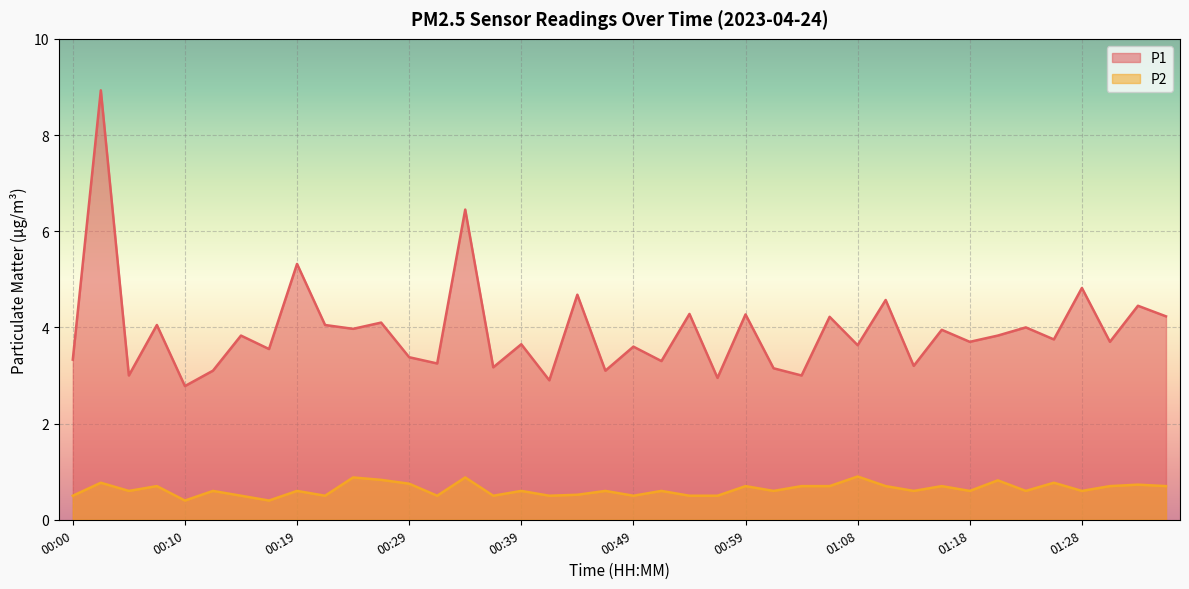

Reading right to left, transcribe all the data shown in this chart.

P1: 01:35=4.2	01:33=4.5	01:30=3.7	01:28=4.8	01:26=3.8	01:23=4.0	01:21=3.8	01:18=3.7	01:16=4.0	01:13=3.2	01:11=4.6	01:08=3.6	01:06=4.2	01:03=3.0	01:01=3.1	00:59=4.3	00:56=3.0	00:54=4.3	00:51=3.3	00:49=3.6	00:46=3.1	00:44=4.7	00:41=2.9	00:39=3.6	00:37=3.2	00:34=6.5	00:32=3.2	00:29=3.4	00:27=4.1	00:24=4.0	00:22=4.0	00:19=5.3	00:17=3.5	00:15=3.8	00:12=3.1	00:10=2.8	00:07=4.0	00:05=3.0	00:02=8.9	00:00=3.3
P2: 01:35=0.7	01:33=0.7	01:30=0.7	01:28=0.6	01:26=0.8	01:23=0.6	01:21=0.8	01:18=0.6	01:16=0.7	01:13=0.6	01:11=0.7	01:08=0.9	01:06=0.7	01:03=0.7	01:01=0.6	00:59=0.7	00:56=0.5	00:54=0.5	00:51=0.6	00:49=0.5	00:46=0.6	00:44=0.5	00:41=0.5	00:39=0.6	00:37=0.5	00:34=0.9	00:32=0.5	00:29=0.8	00:27=0.8	00:24=0.9	00:22=0.5	00:19=0.6	00:17=0.4	00:15=0.5	00:12=0.6	00:10=0.4	00:07=0.7	00:05=0.6	00:02=0.8	00:00=0.5